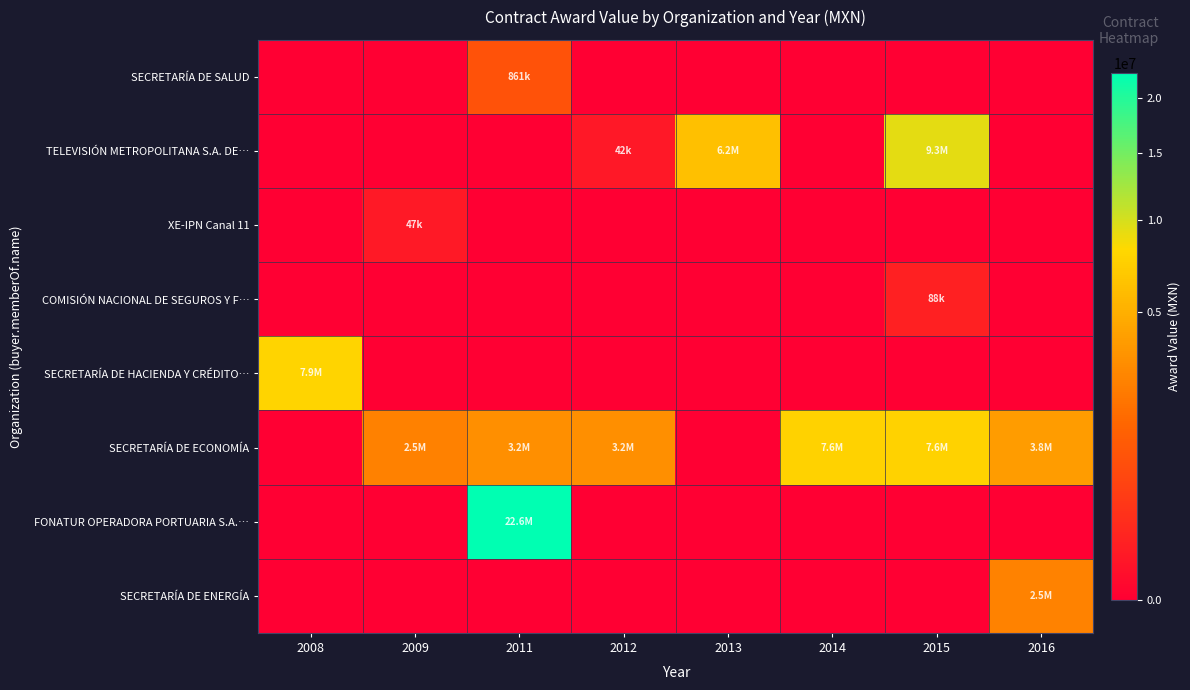

Reading left to right, list all the values displayed in this chart.

SECRETARÍA DE SALUD: 2008=0.0	2009=0.0	2011=861302.0	2012=0.0	2013=0.0	2014=0.0	2015=0.0	2016=0.0
TELEVISIÓN METROPOLITANA S.A. DE…: 2008=0.0	2009=0.0	2011=0.0	2012=41829.6	2013=6215148.0	2014=0.0	2015=9280000.0	2016=0.0
XE-IPN Canal 11: 2008=0.0	2009=47311.5	2011=0.0	2012=0.0	2013=0.0	2014=0.0	2015=0.0	2016=0.0
COMISIÓN NACIONAL DE SEGUROS Y F…: 2008=0.0	2009=0.0	2011=0.0	2012=0.0	2013=0.0	2014=0.0	2015=87573.0	2016=0.0
SECRETARÍA DE HACIENDA Y CRÉDITO…: 2008=7875840.0	2009=0.0	2011=0.0	2012=0.0	2013=0.0	2014=0.0	2015=0.0	2016=0.0
SECRETARÍA DE ECONOMÍA: 2008=0.0	2009=2467123.9	2011=3173620.8	2012=3173620.8	2013=0.0	2014=7616689.9	2015=7616689.9	2016=3808345.0
FONATUR OPERADORA PORTUARIA S.A.…: 2008=0.0	2009=0.0	2011=22620000.0	2012=0.0	2013=0.0	2014=0.0	2015=0.0	2016=0.0
SECRETARÍA DE ENERGÍA: 2008=0.0	2009=0.0	2011=0.0	2012=0.0	2013=0.0	2014=0.0	2015=0.0	2016=2499999.5